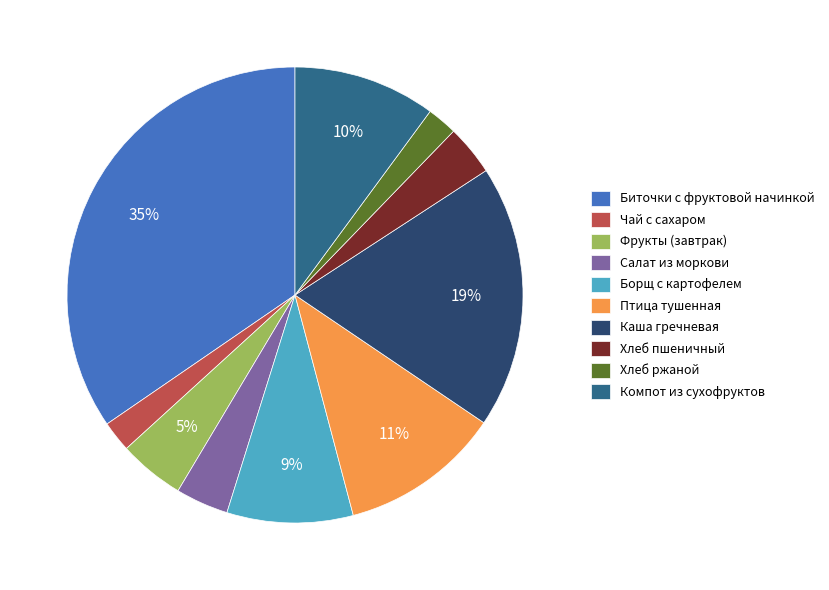

To the nearest percent, what percentage of the pie is Хлеб пшеничный?

4%